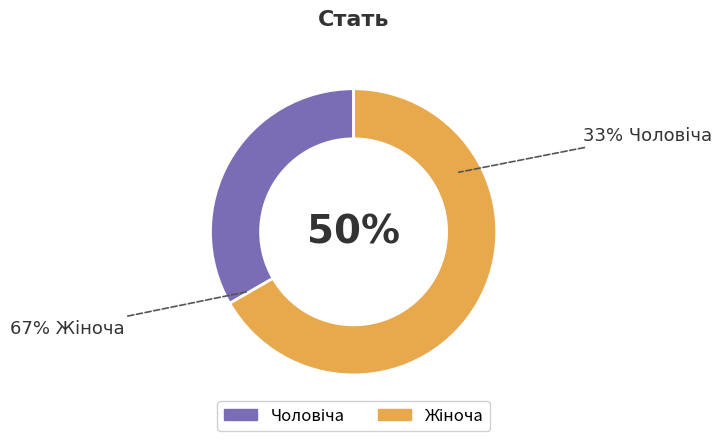

Is there any slice that represents more than half of the pie?

Yes